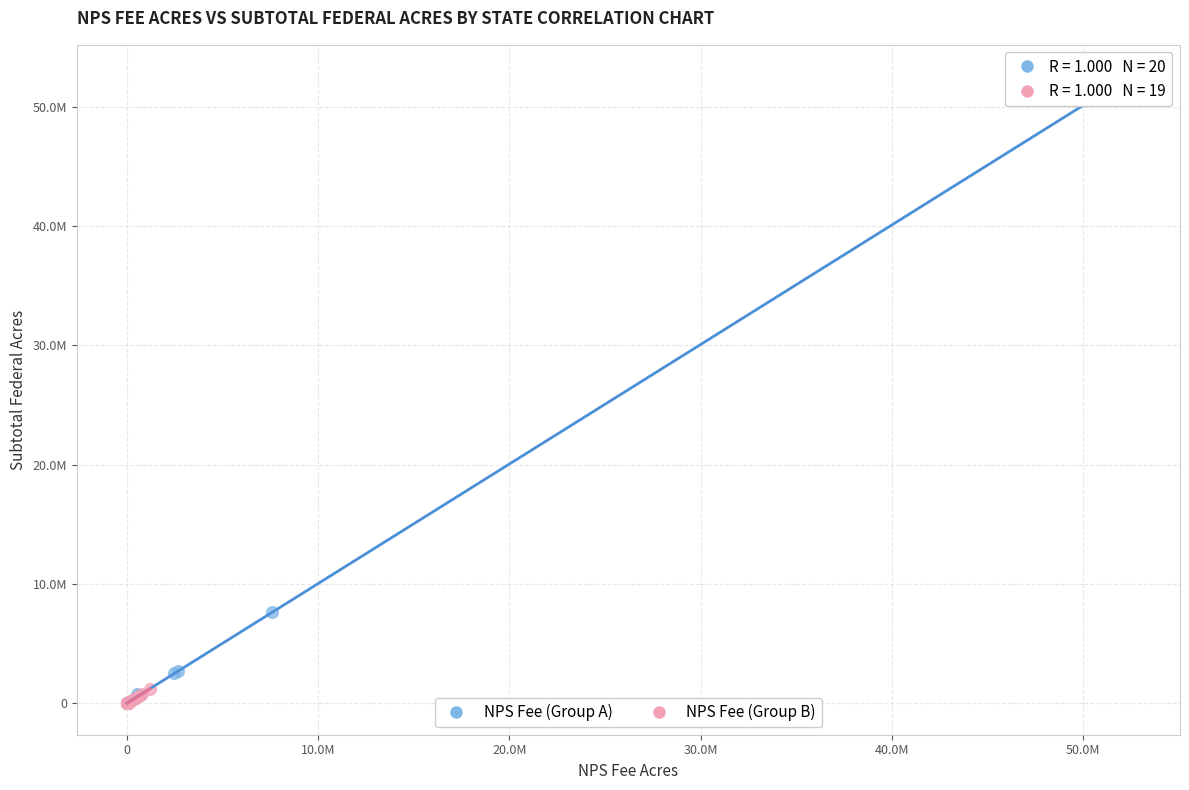

Which series has the largest Y range (max minus min)?

NPS Fee (Group A)